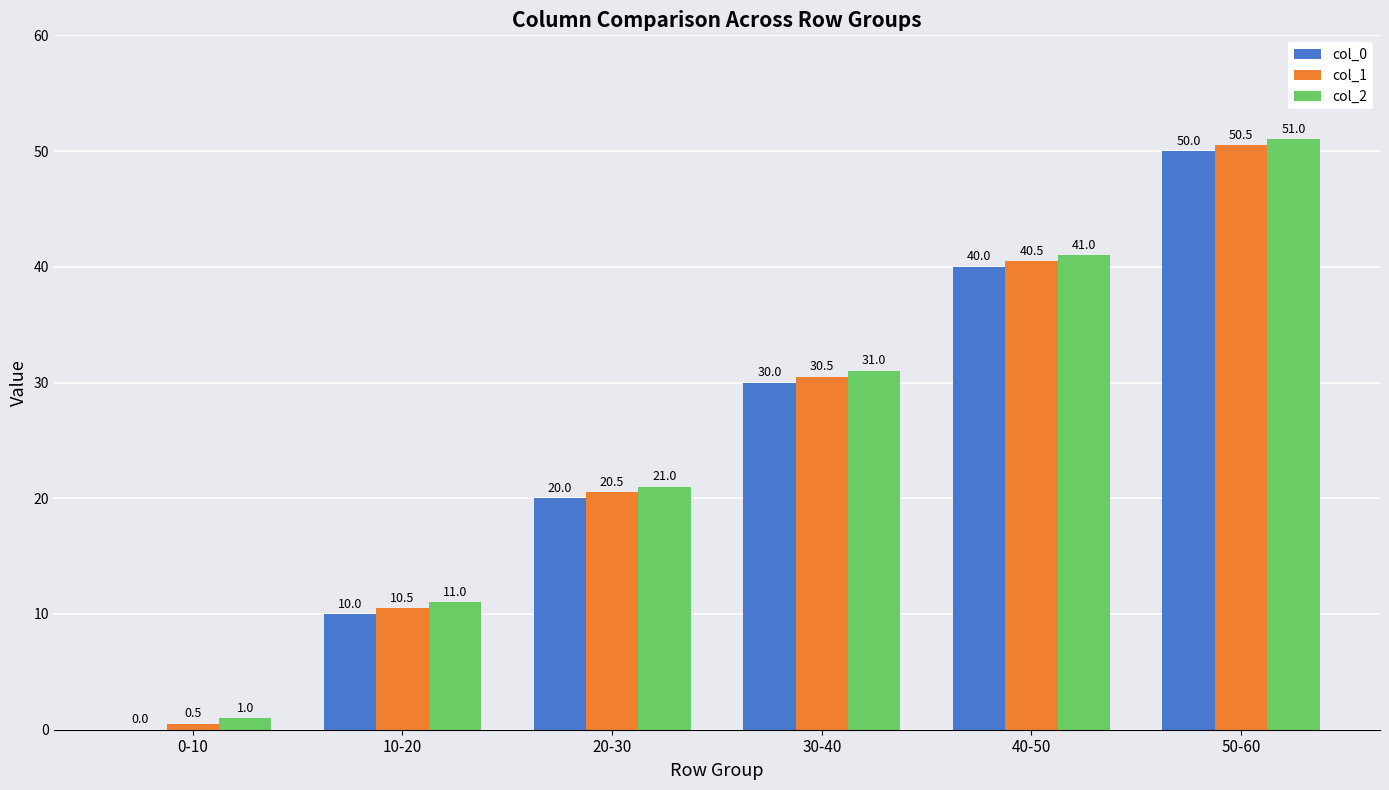

Is the value of col_2 at 0-10 greater than the value of col_0 at 40-50?

No